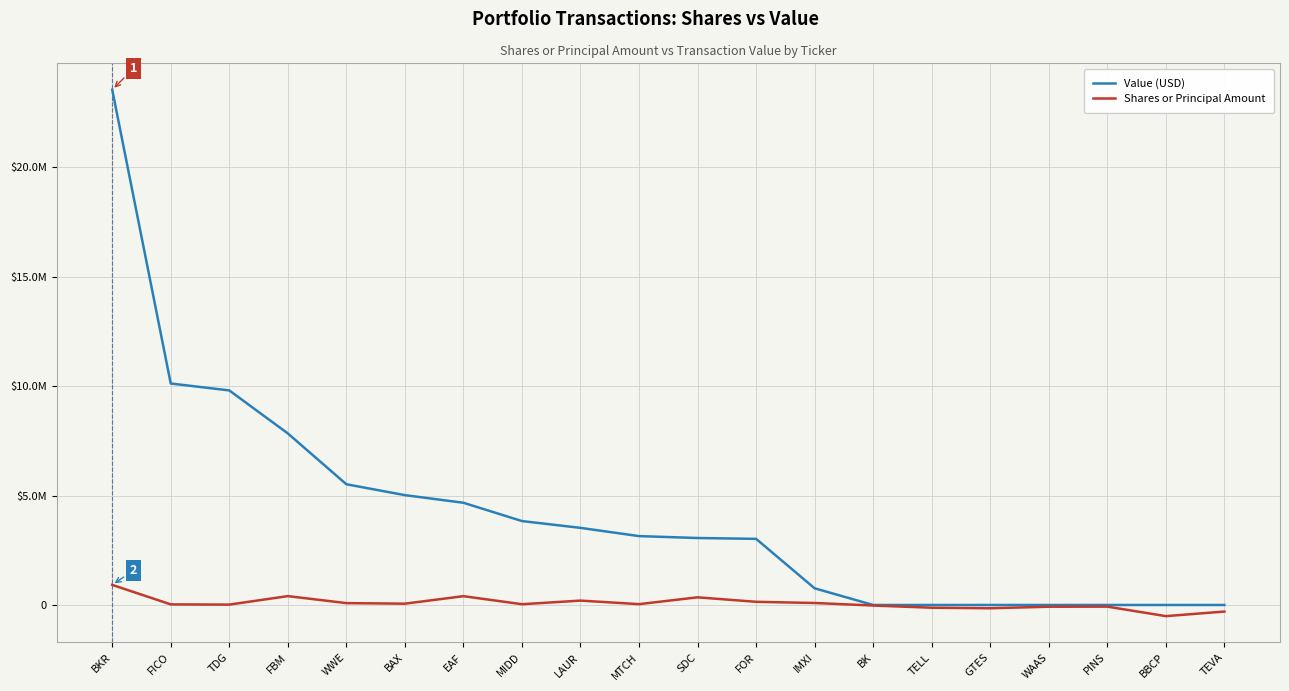

Which series has the largest range (max minus min)?

Value (USD)